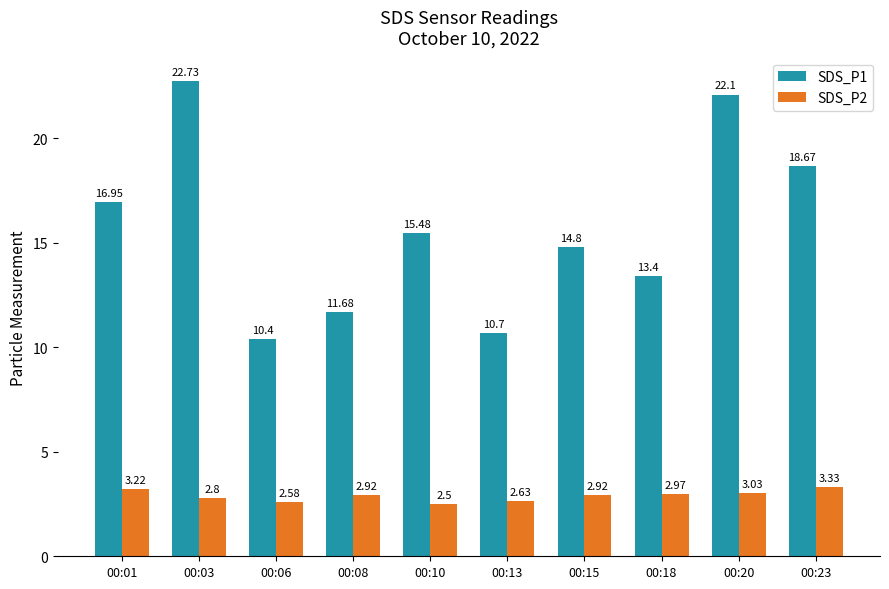

What is the sum of all SDS_P2 values?

28.9